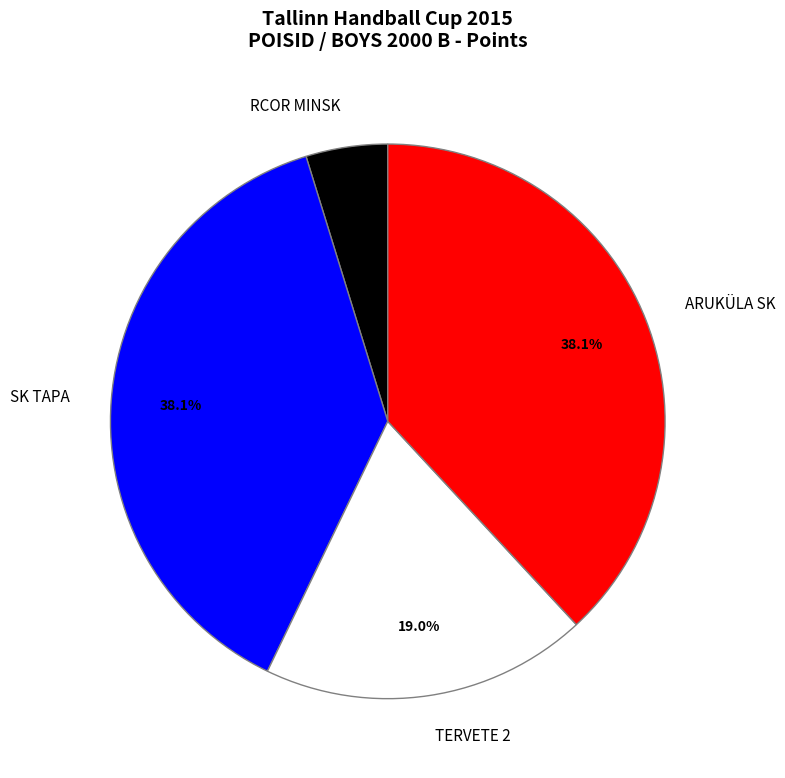

How many segments does this pie chart have?

4